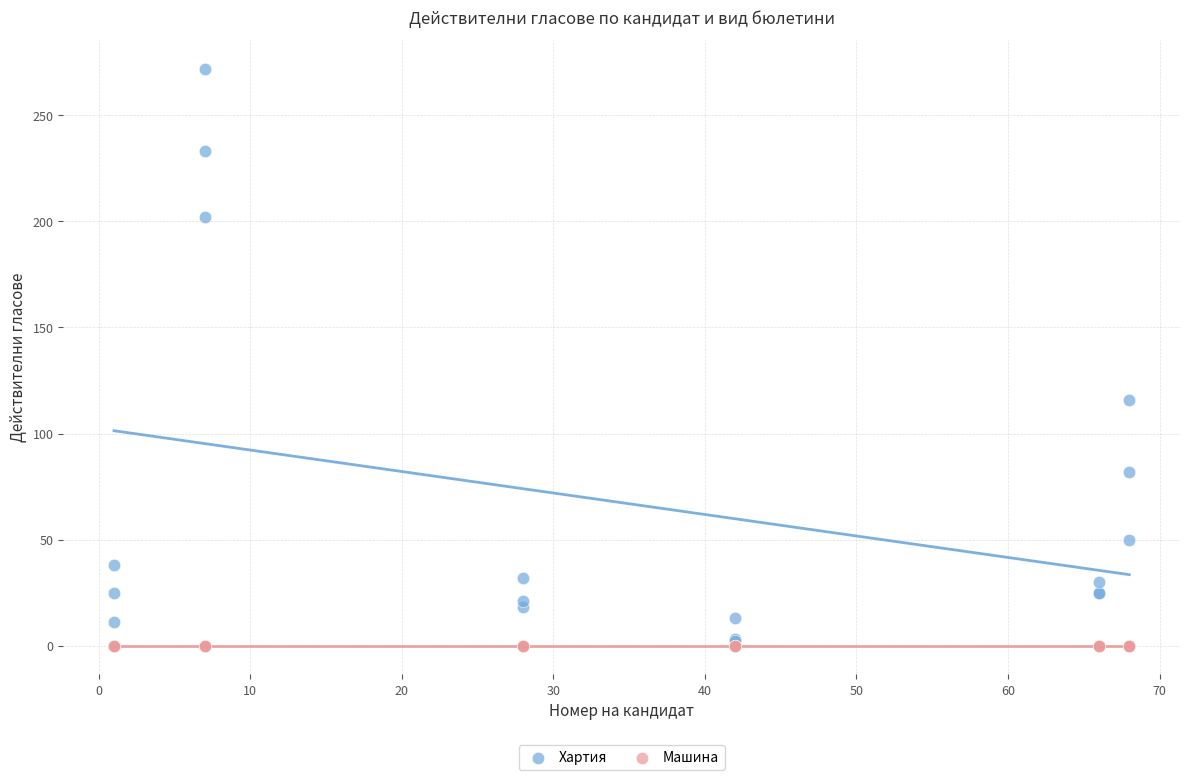

In the Хартия series, what Y value is closest to 137?

116